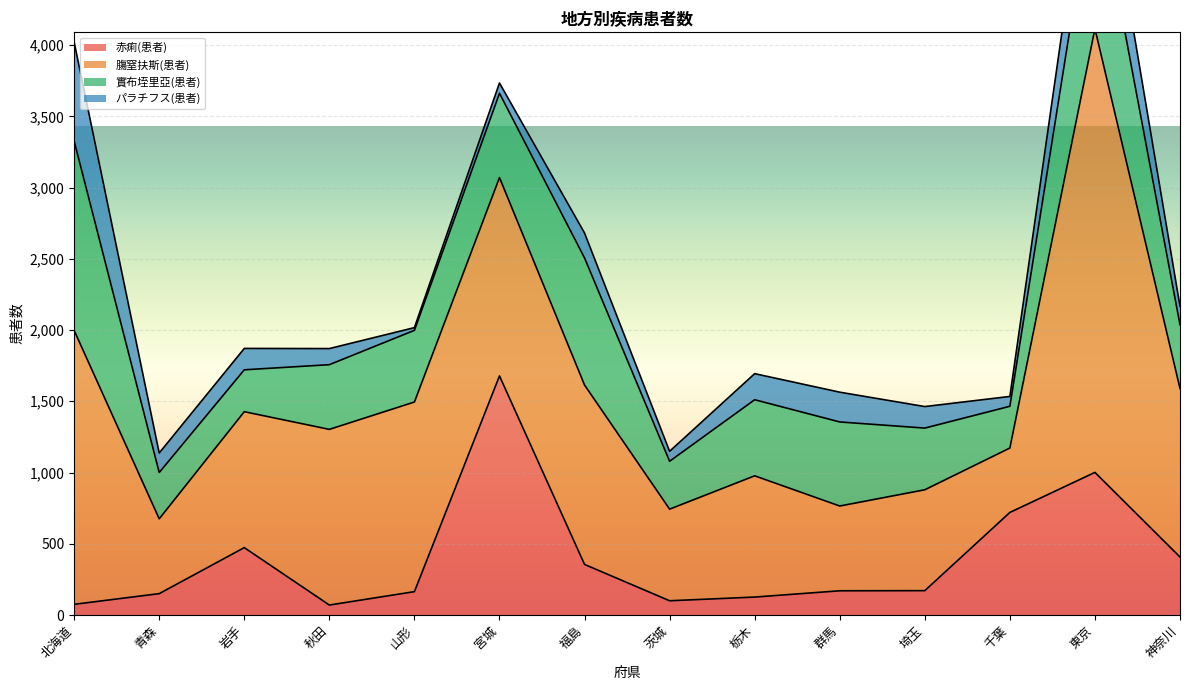

True or false: パラチフス(患者) and 赤痢(患者) intersect in this chart.

True